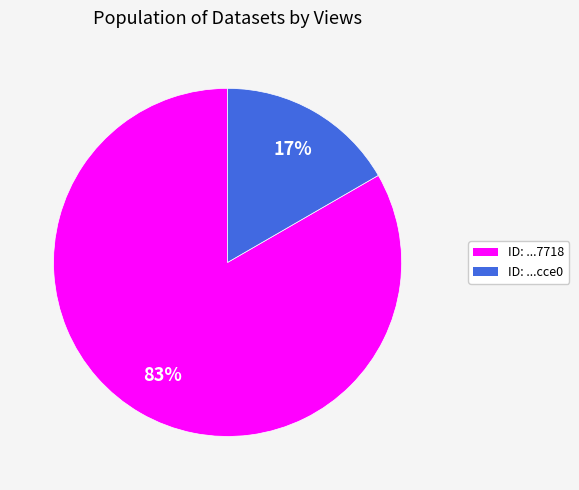

Is there a majority slice in this chart?

Yes